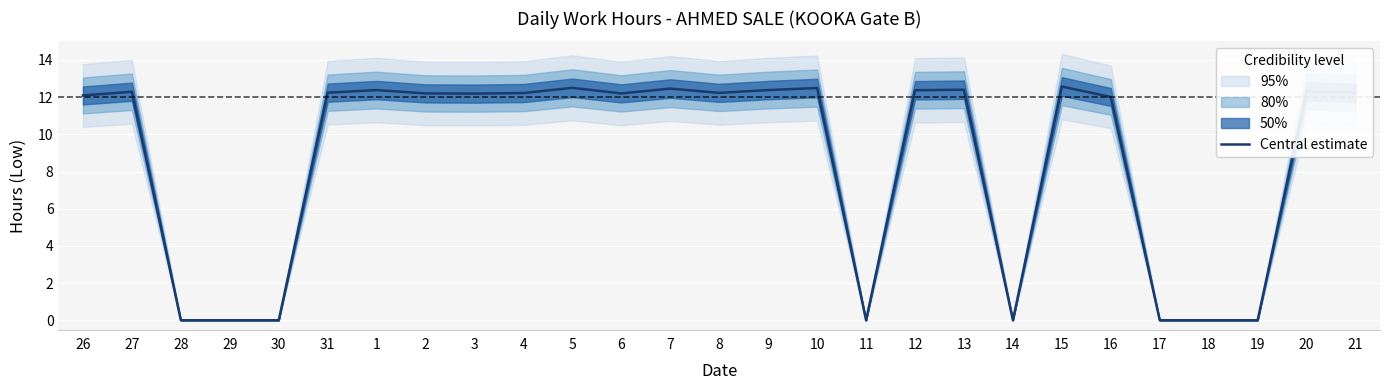

How many values exceed 12?

19